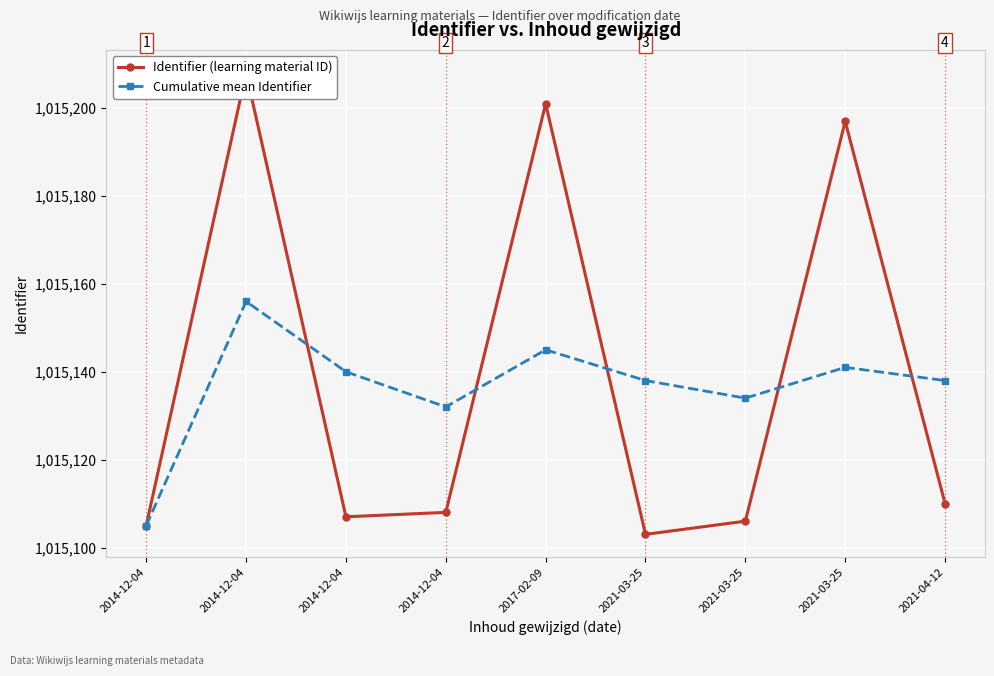

Rank the categories by Identifier (learning material ID) value from highest to lowest.

2014-12-04, 2017-02-09, 2021-03-25, 2021-04-12, 2014-12-04, 2014-12-04, 2021-03-25, 2014-12-04, 2021-03-25